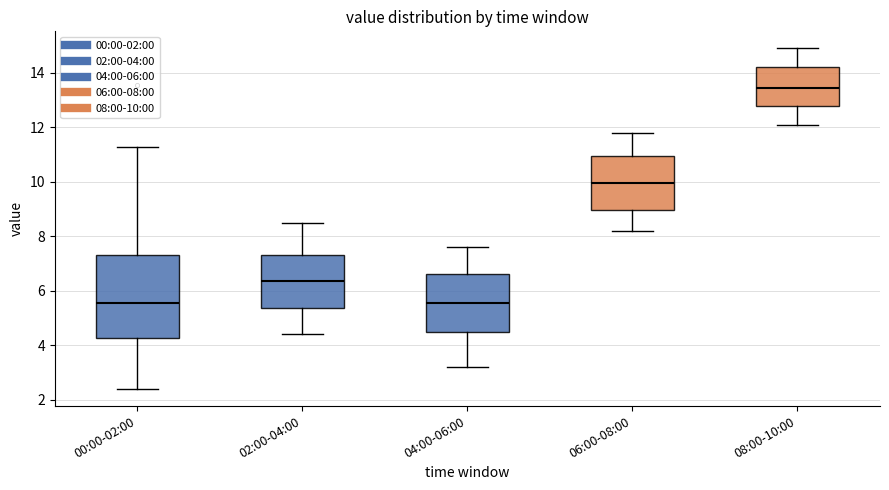

Where is the lower edge of the box for 04:00-06:00 on the y-axis? The values are not printed on the chart, so give them approximately, as read against the axis.

4.4